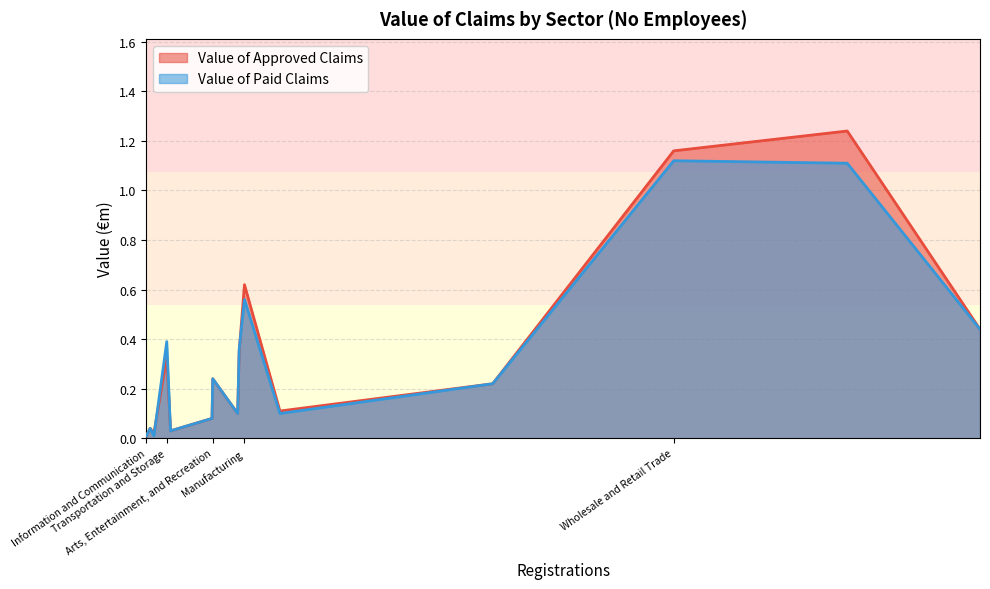

In Value of Approved Claims, how many points are higher than both neighbors (excluding endpoints)?

5